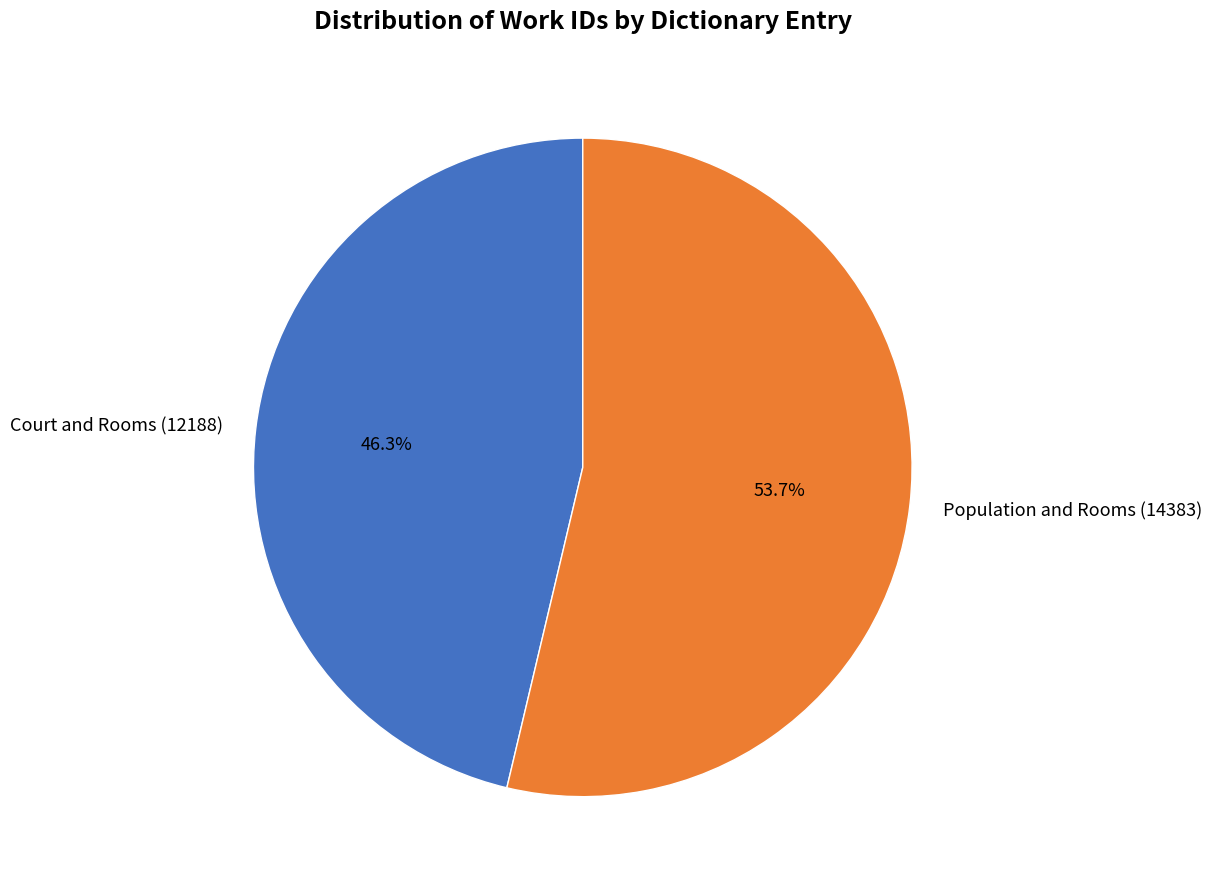

What is the ratio of the value at Court and Rooms (12188) to the value at Population and Rooms (14383)?

0.9